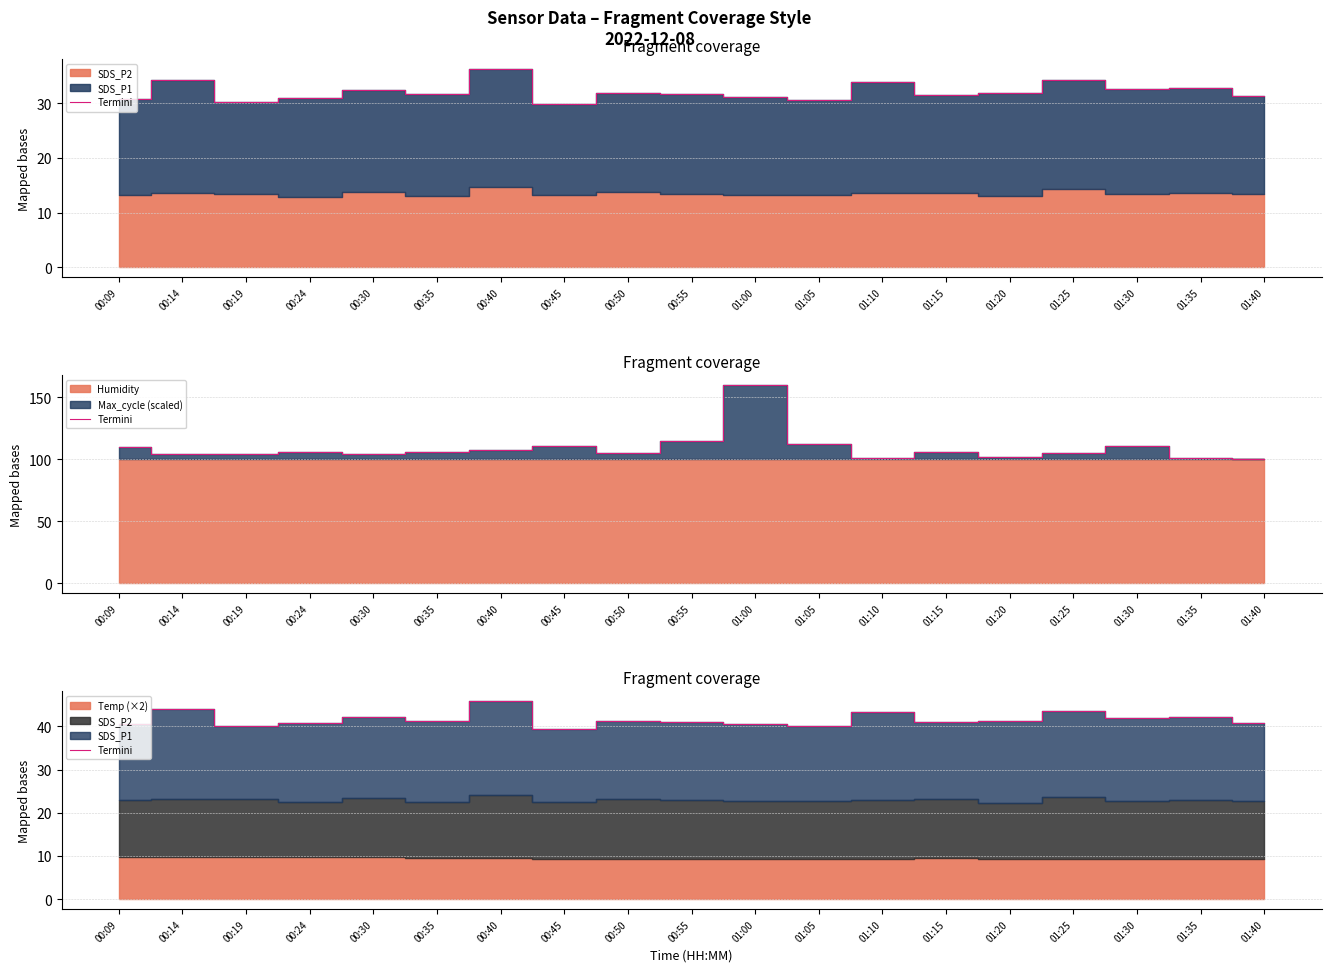

What is the label of the 19th point from the left?

01:40